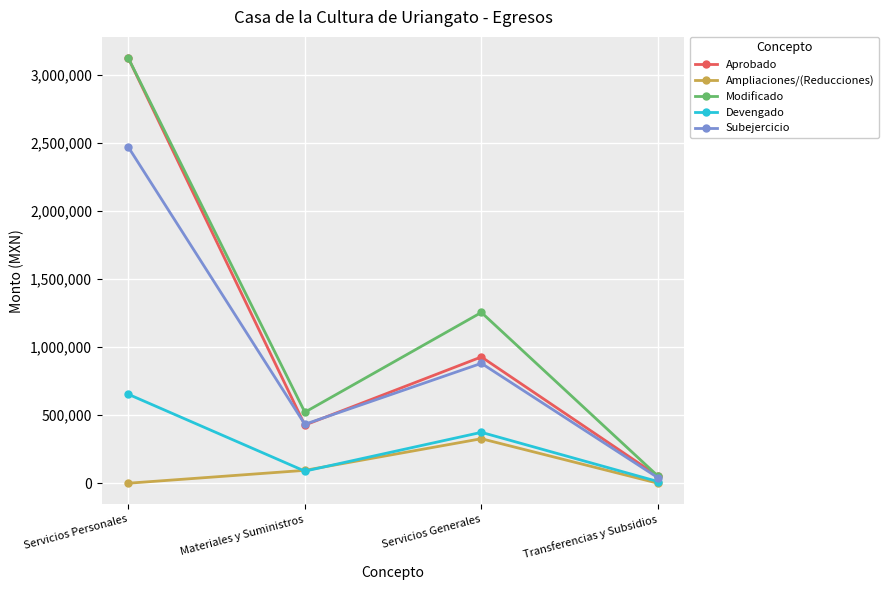

What is the label of the 1st point from the right?

Transferencias y Subsidios